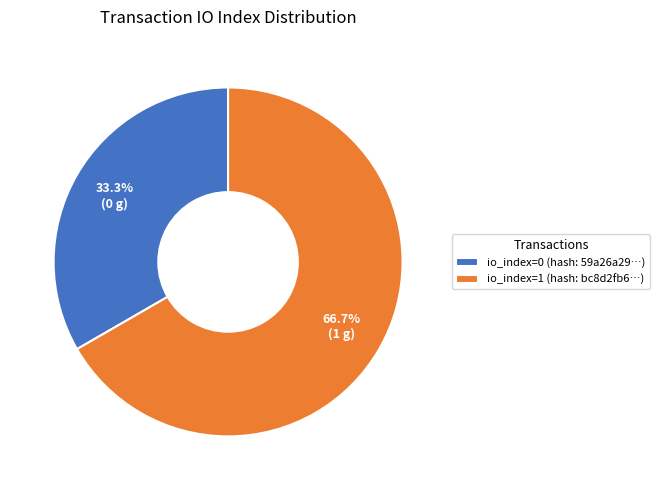

What is the largest slice in the pie chart?

io_index=1 (hash: bc8d2fb6…)